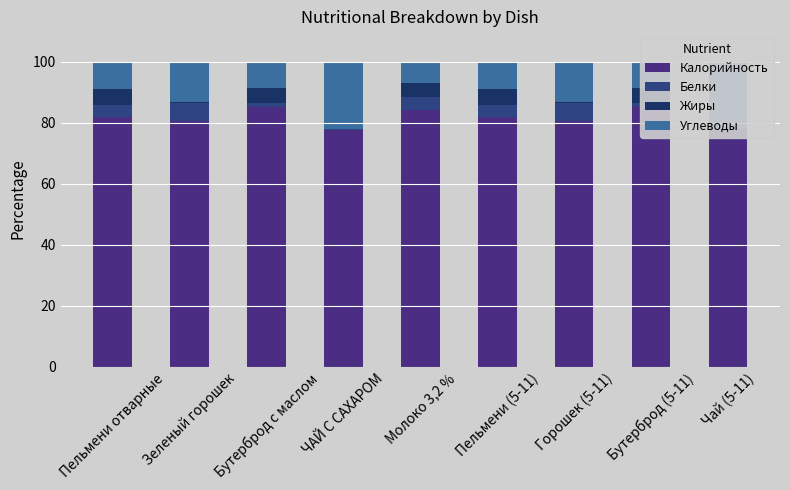

What is the label of the 5th bar from the right?

Молоко 3,2 %